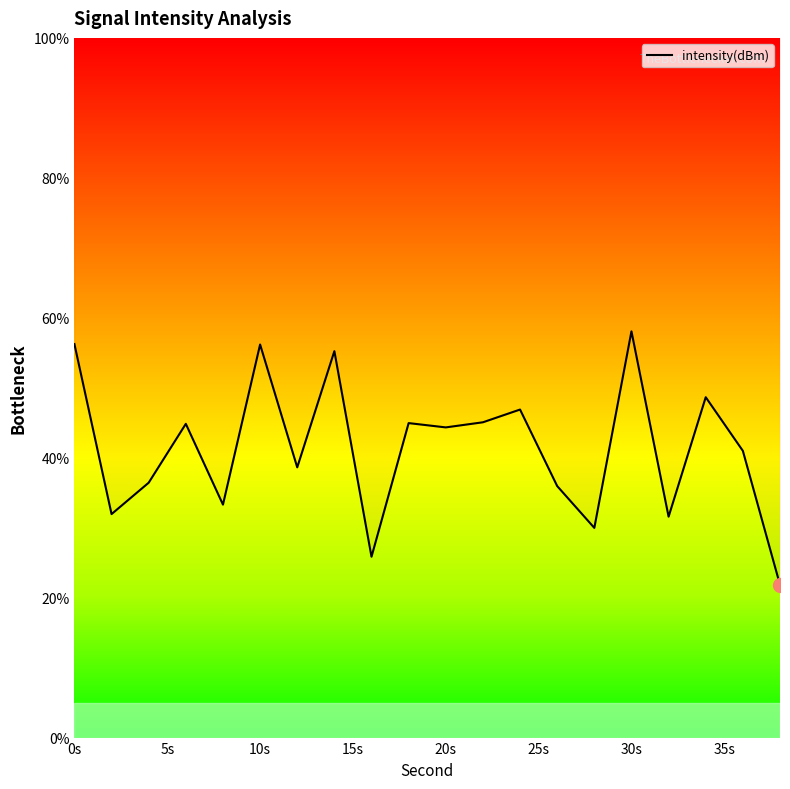

What is the value of the 18th point from the left?

48.6